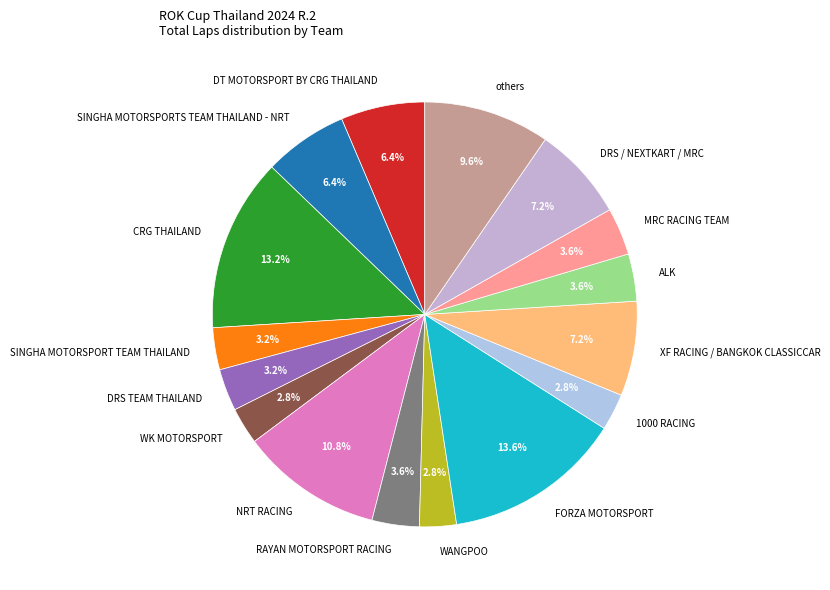

What is the ratio of the value at WK MOTORSPORT to the value at RAYAN MOTORSPORT RACING?

0.8